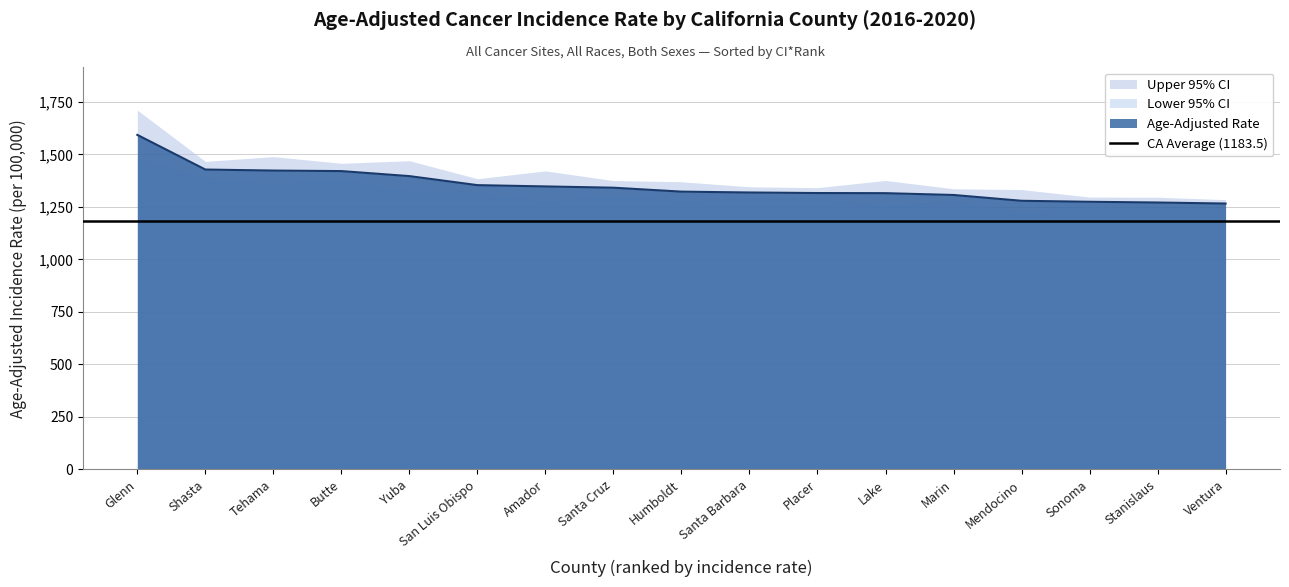

What is the label of the 1st point from the right?

Ventura